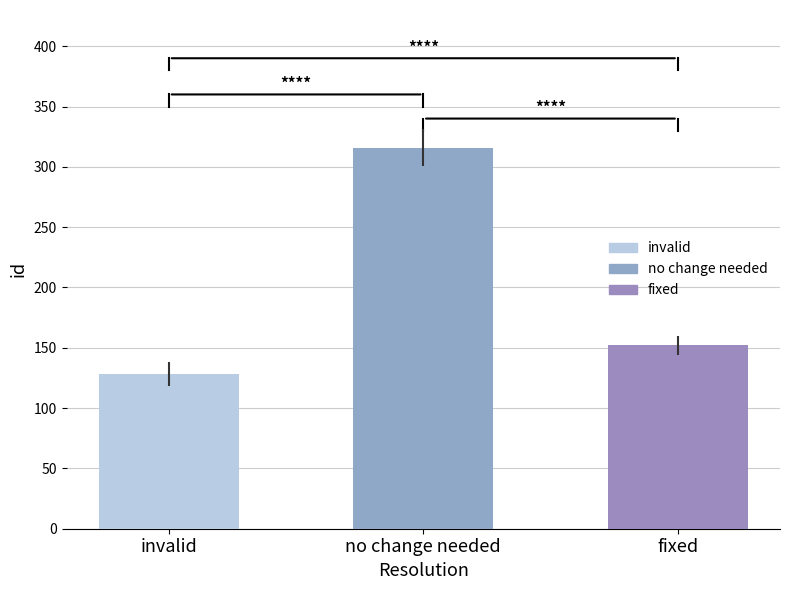

Rank the categories by value from highest to lowest.

no change needed, fixed, invalid